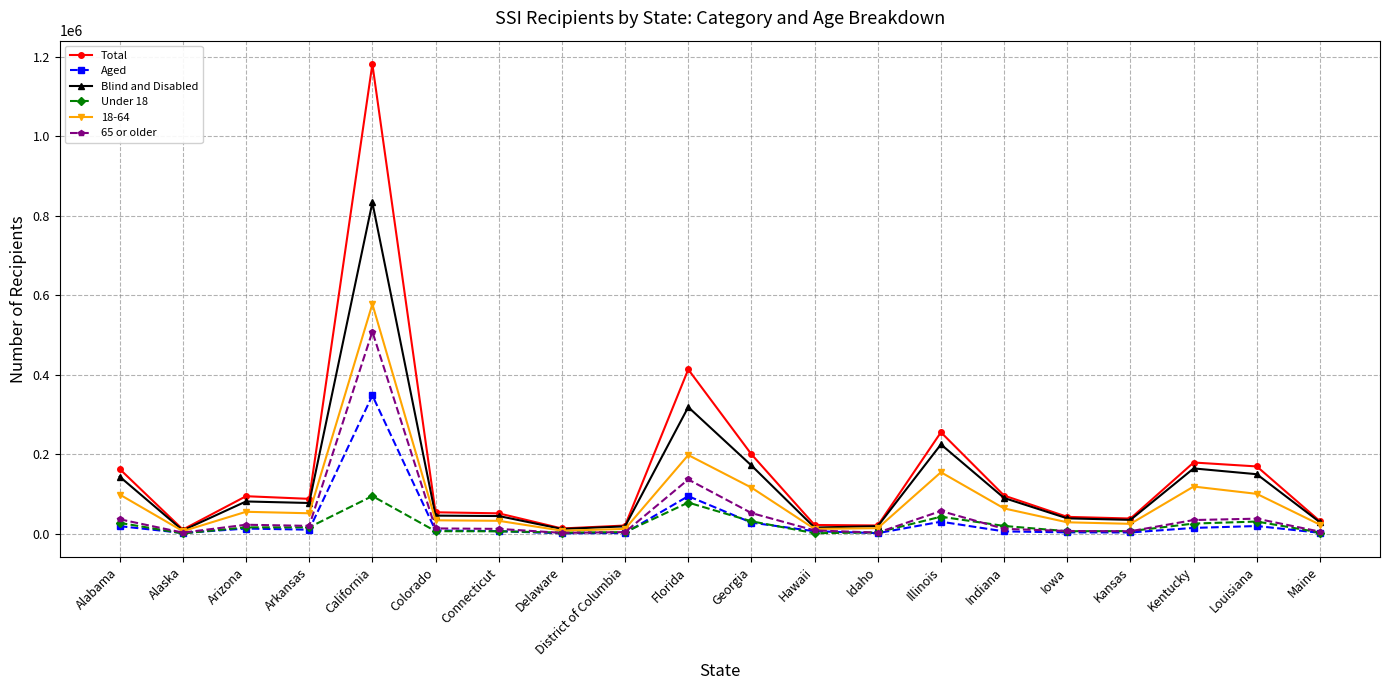

The value of Total at Florida is 413575. True or false?

True